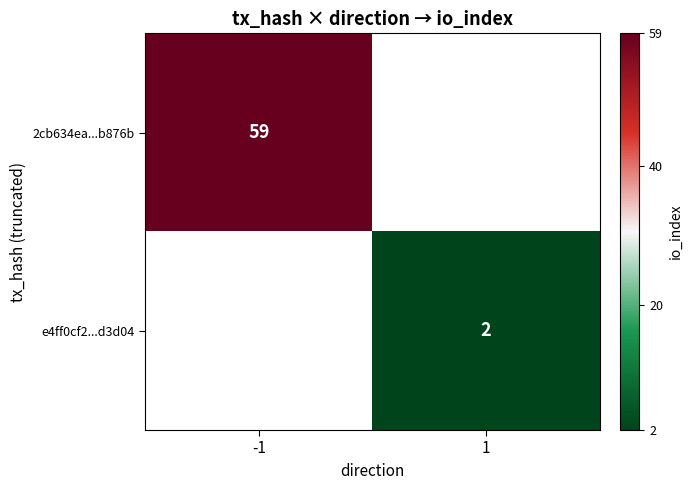

Is it true that 2cb634ea...b876b equals 59 at -1?

True